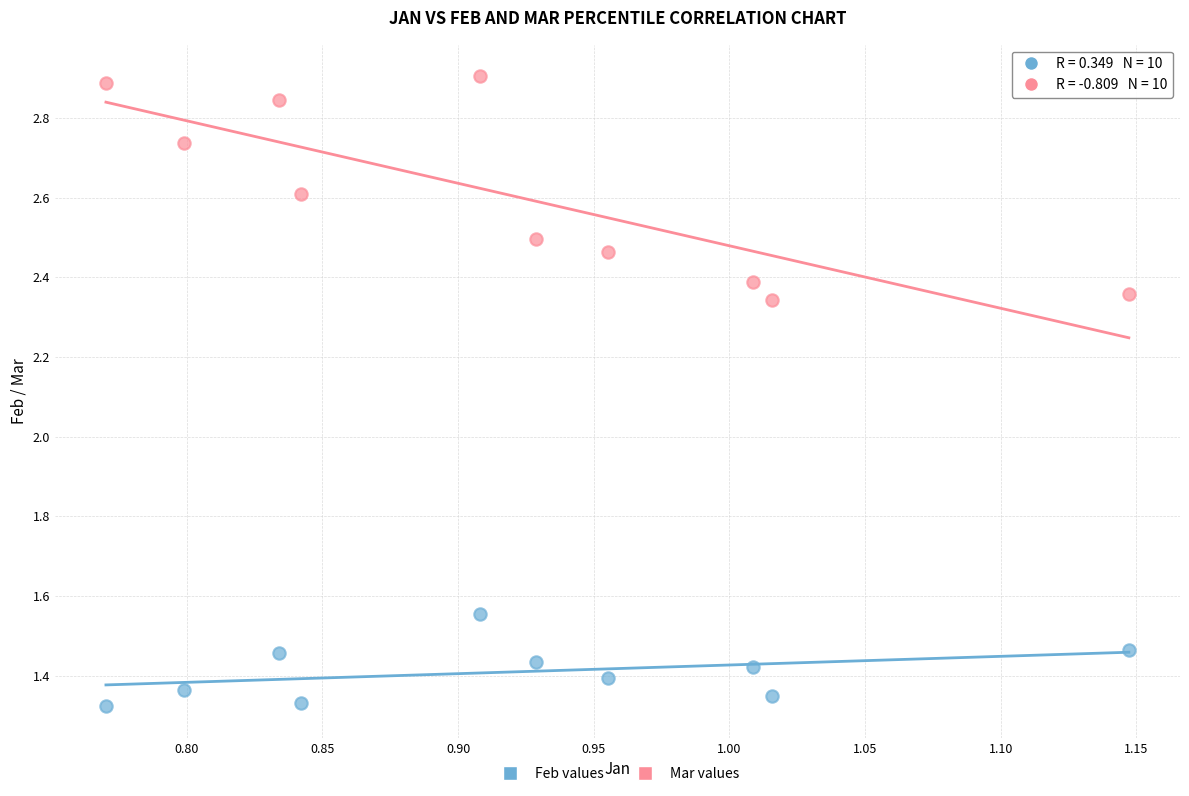

Across all data points, what is the range of X values (max minus min)?

0.4